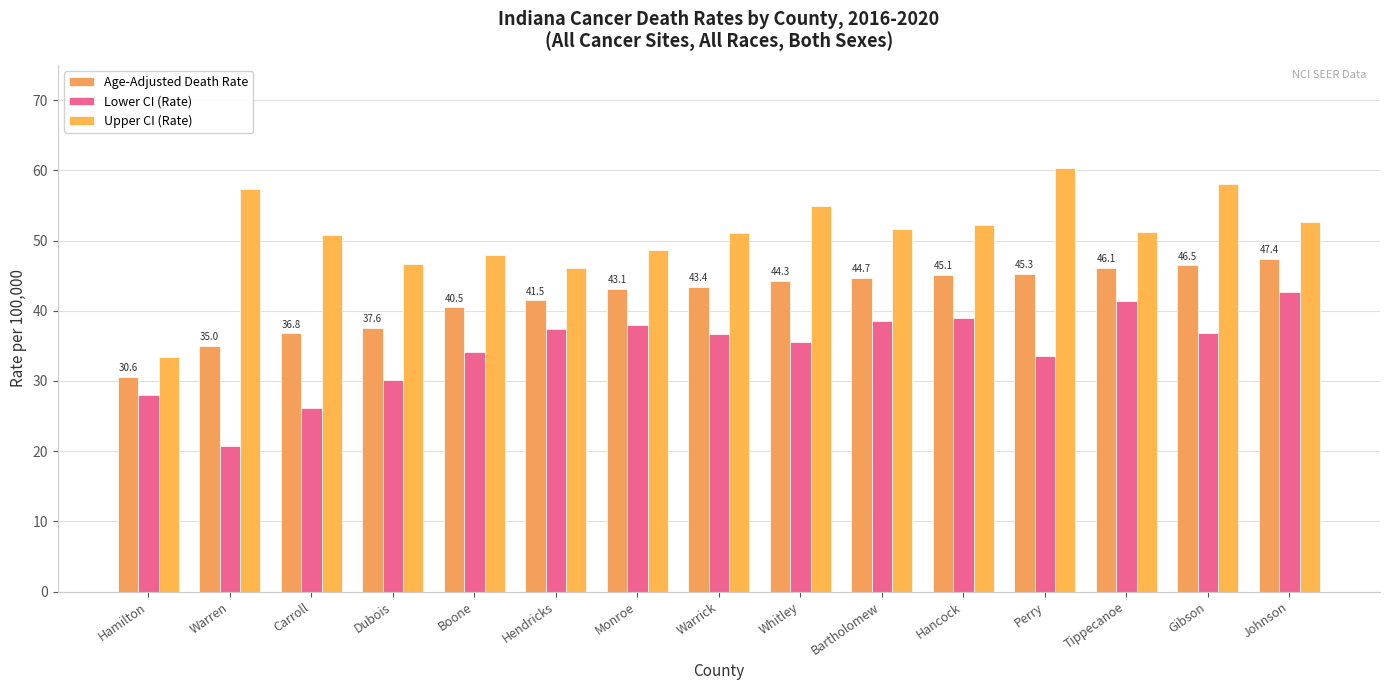

What is the difference between the Upper CI (Rate) values at Dubois and Whitley?

8.2